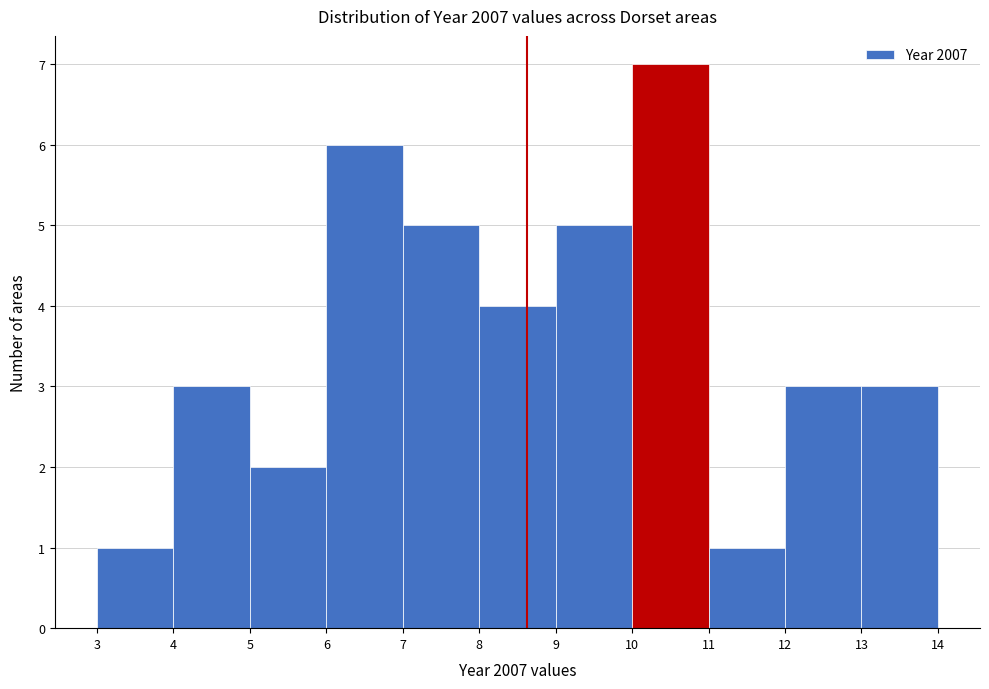

What is the height of the bar covering 4 to 5 on the x-axis? The values are not printed on the chart, so give them approximately, as read against the axis.

3